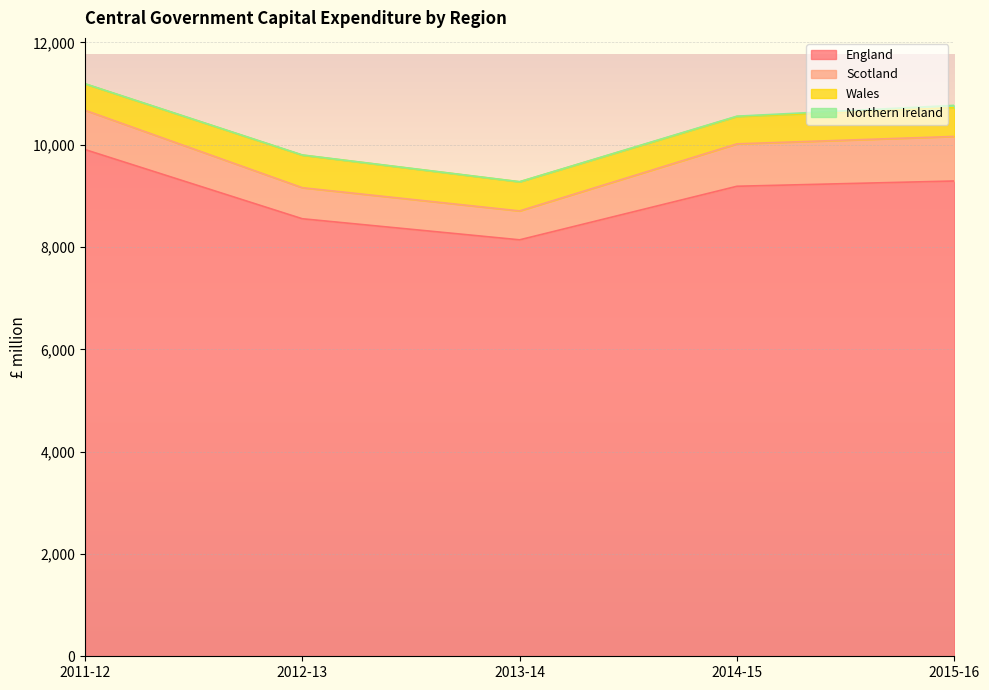

Count the number of data series in this chart.

4